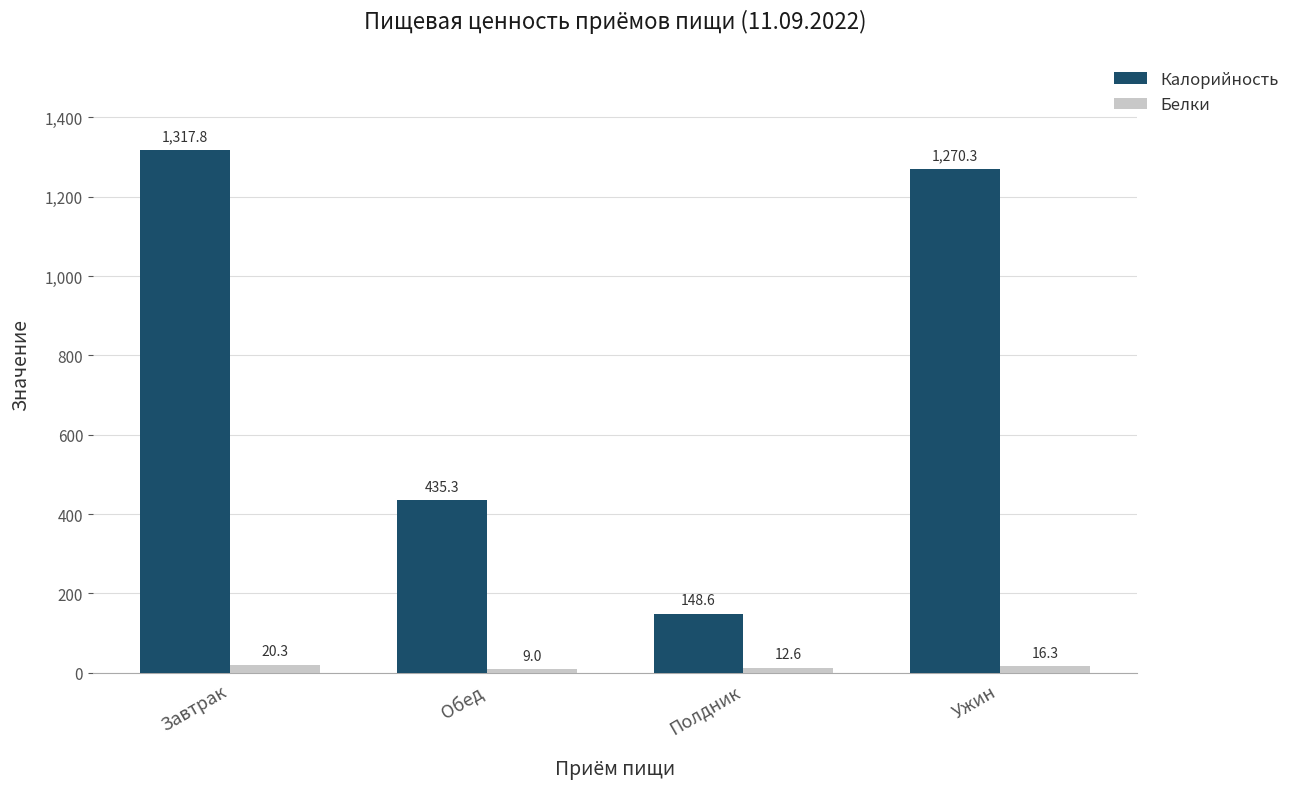

Rank the series by their maximum value, from lowest to highest.

Белки, Калорийность